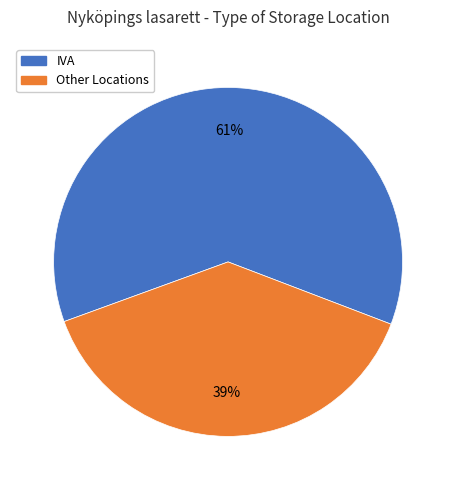

Does any single category account for the majority?

Yes